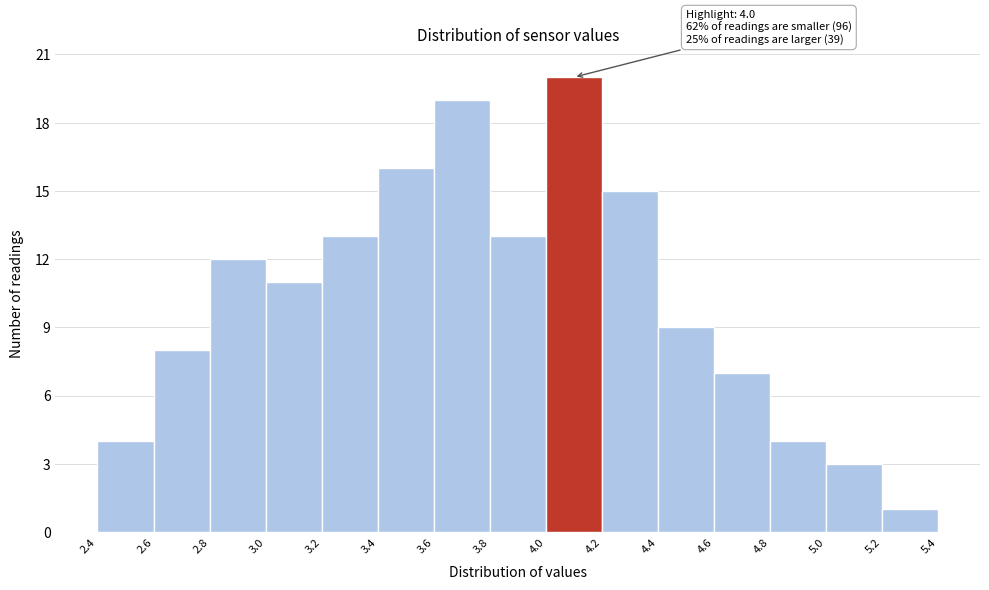

Over which range of the x-axis is the bar tallest?

4.0 to 4.2